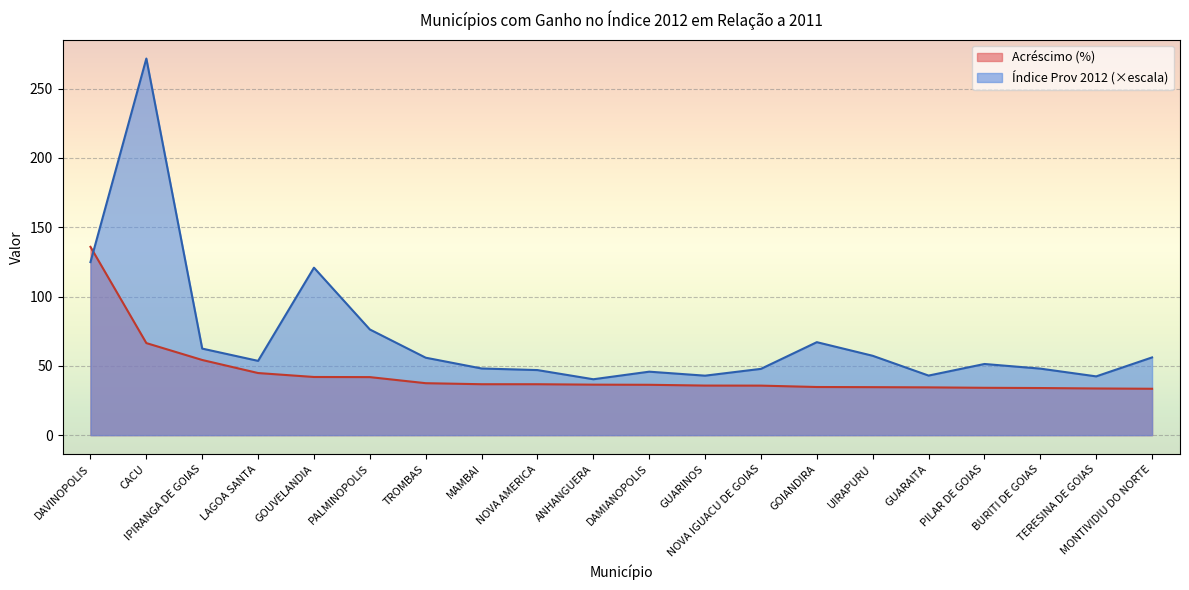

Between CACU and UIRAPURU, which series saw the biggest shift?

Índice Prov 2012 (×escala)